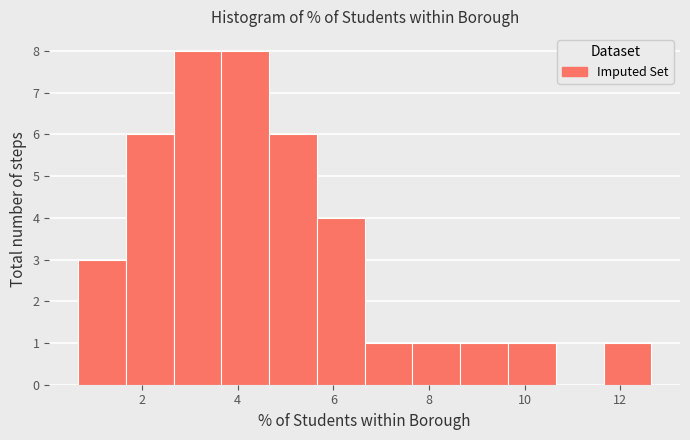

Reading left to right, list every bar in this chart as the range it spans on the x-axis followed by its height. Neither the bar edges nor the heights are printed on the chart, so give them approximately, as read against the axes.

0.6 to 1.6: 3
1.6 to 2.6: 6
2.6 to 3.6: 8
3.6 to 4.6: 8
4.6 to 5.6: 6
5.6 to 6.6: 4
6.6 to 7.6: 1
7.6 to 8.6: 1
8.6 to 9.6: 1
9.6 to 10.6: 1
10.6 to 11.6: 0
11.6 to 12.6: 1